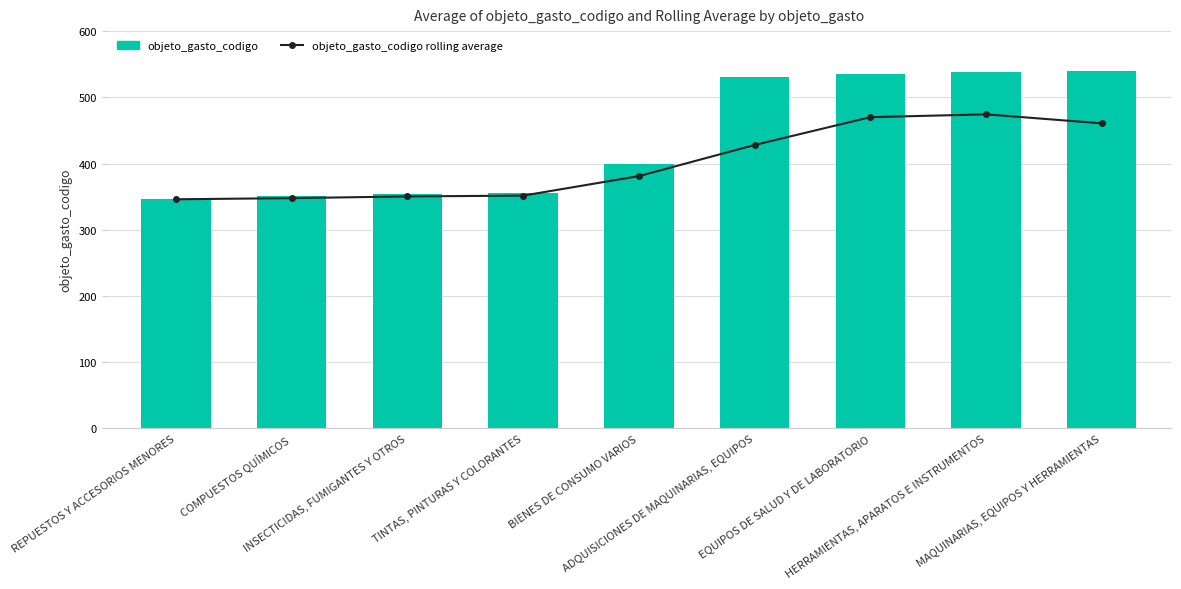

Reading left to right, list all the values displayed in this chart.

objeto_gasto_codigo rolling average: REPUESTOS Y ACCESORIOS MENORES=346.0	COMPUESTOS QUÍMICOS=347.7	INSECTICIDAS, FUMIGANTES Y OTROS=350.3	TINTAS, PINTURAS Y COLORANTES=351.5	BIENES DE CONSUMO VARIOS=381.0	ADQUISICIONES DE MAQUINARIAS, EQUIPOS=428.0	EQUIPOS DE SALUD Y DE LABORATORIO=470.0	HERRAMIENTAS, APARATOS E INSTRUMENTOS=474.3	MAQUINARIAS, EQUIPOS Y HERRAMIENTAS=460.7
objeto_gasto_codigo: REPUESTOS Y ACCESORIOS MENORES=346.0	COMPUESTOS QUÍMICOS=351.0	INSECTICIDAS, FUMIGANTES Y OTROS=354.0	TINTAS, PINTURAS Y COLORANTES=355.0	BIENES DE CONSUMO VARIOS=399.0	ADQUISICIONES DE MAQUINARIAS, EQUIPOS=530.0	EQUIPOS DE SALUD Y DE LABORATORIO=535.0	HERRAMIENTAS, APARATOS E INSTRUMENTOS=538.0	MAQUINARIAS, EQUIPOS Y HERRAMIENTAS=539.0